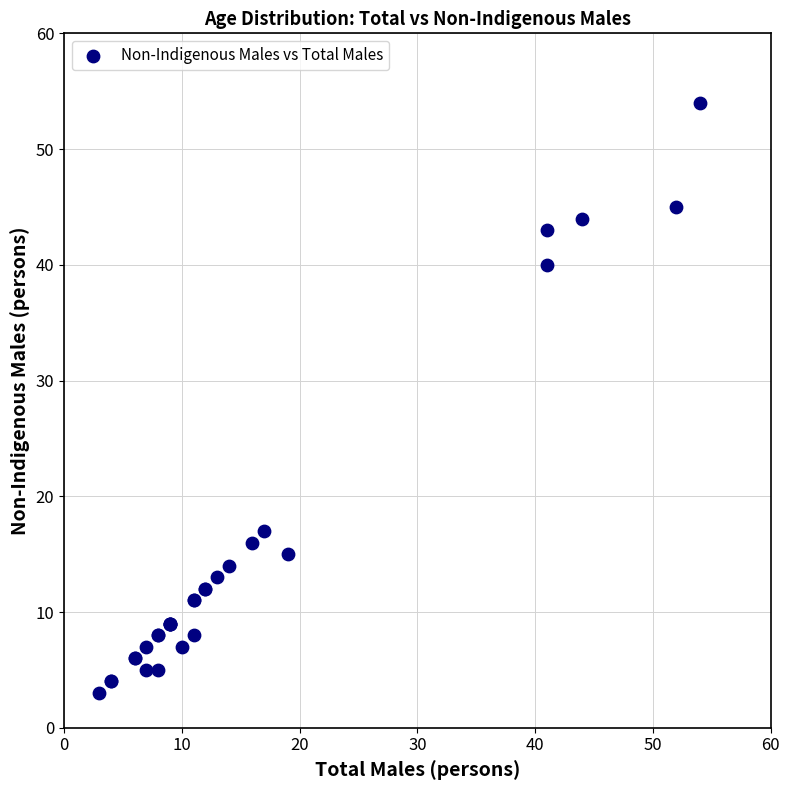

What Y value in the scatter plot is closest to 28?

17